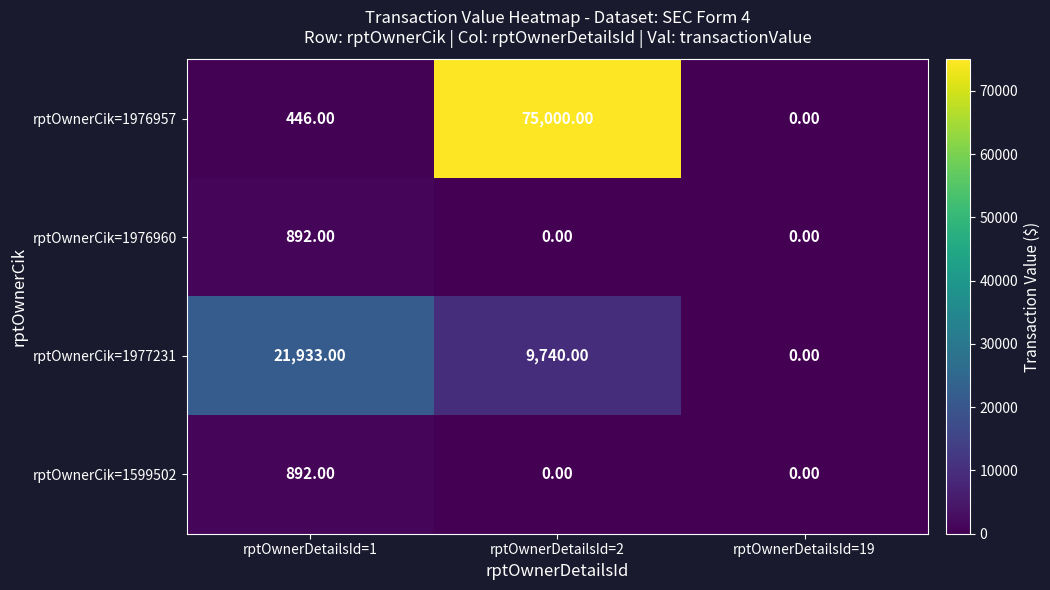

What is the sum of the rptOwnerCik=1977231 values at rptOwnerDetailsId=1 and rptOwnerDetailsId=2?

31673